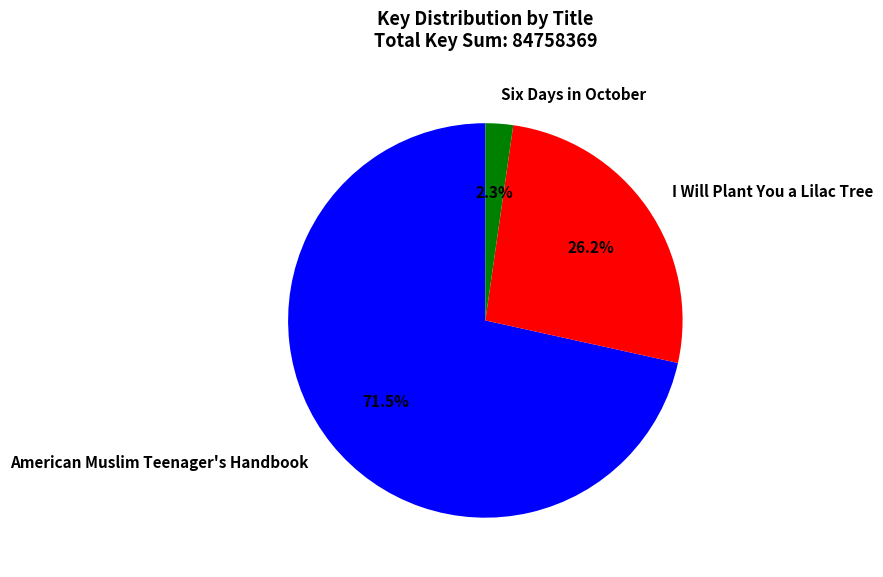

Between American Muslim Teenager's Handbook and I Will Plant You a Lilac Tree, which is larger?

American Muslim Teenager's Handbook